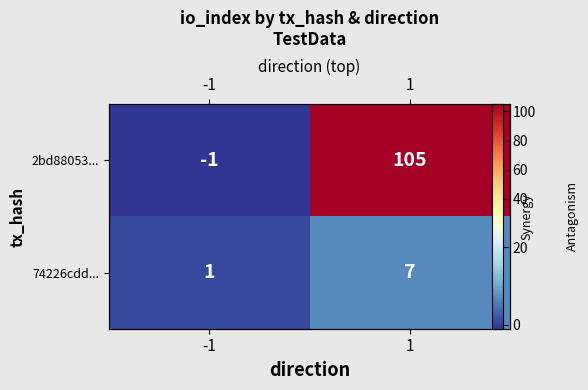

What is the average value of the 2bd88053... series?

52